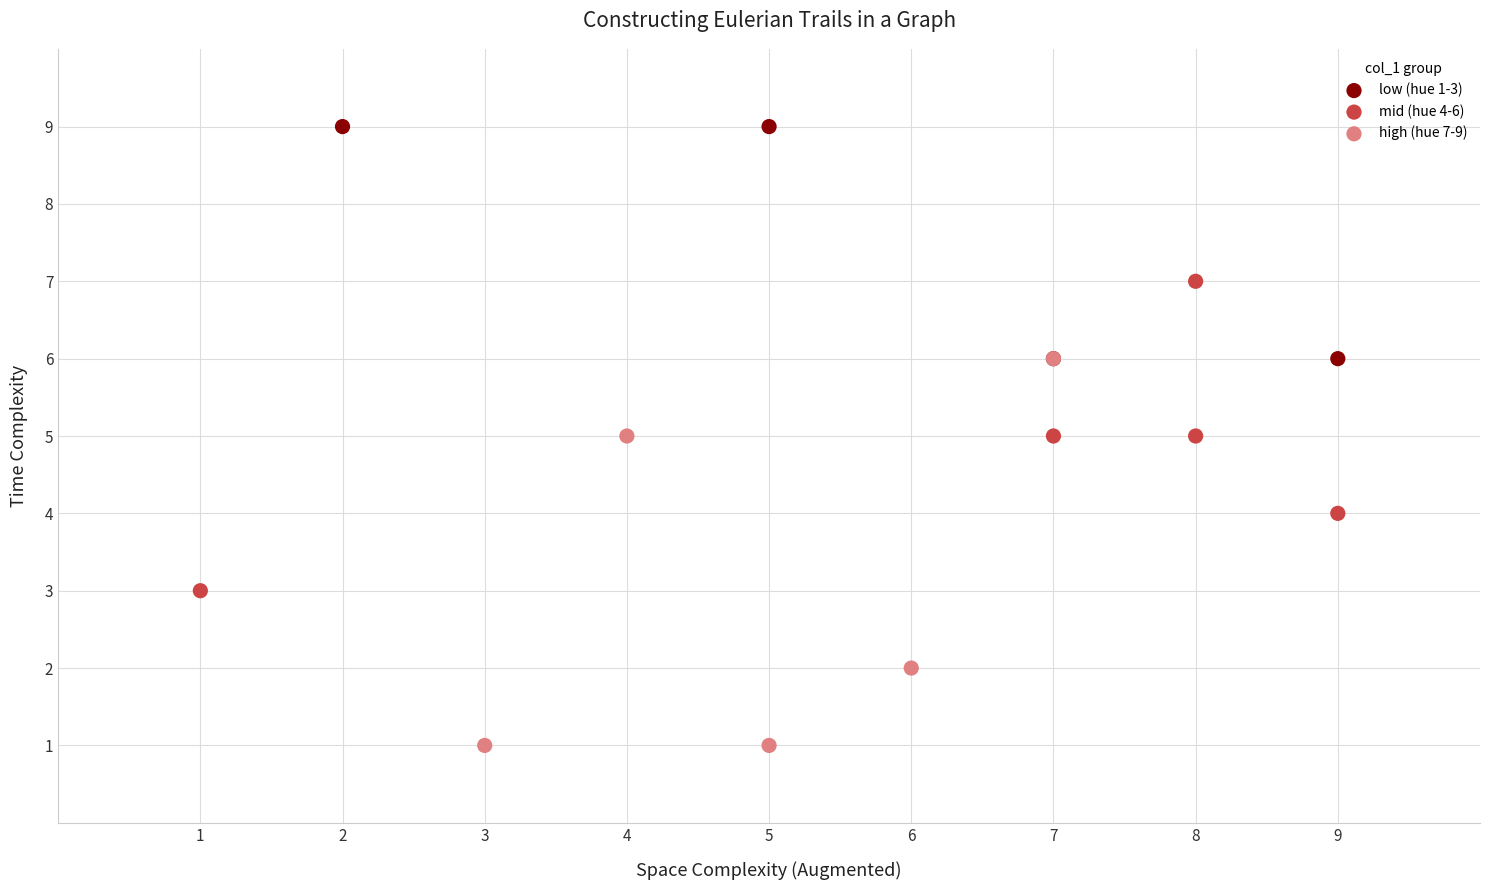

Which series reaches the minimum Y coordinate?

high (hue 7-9)